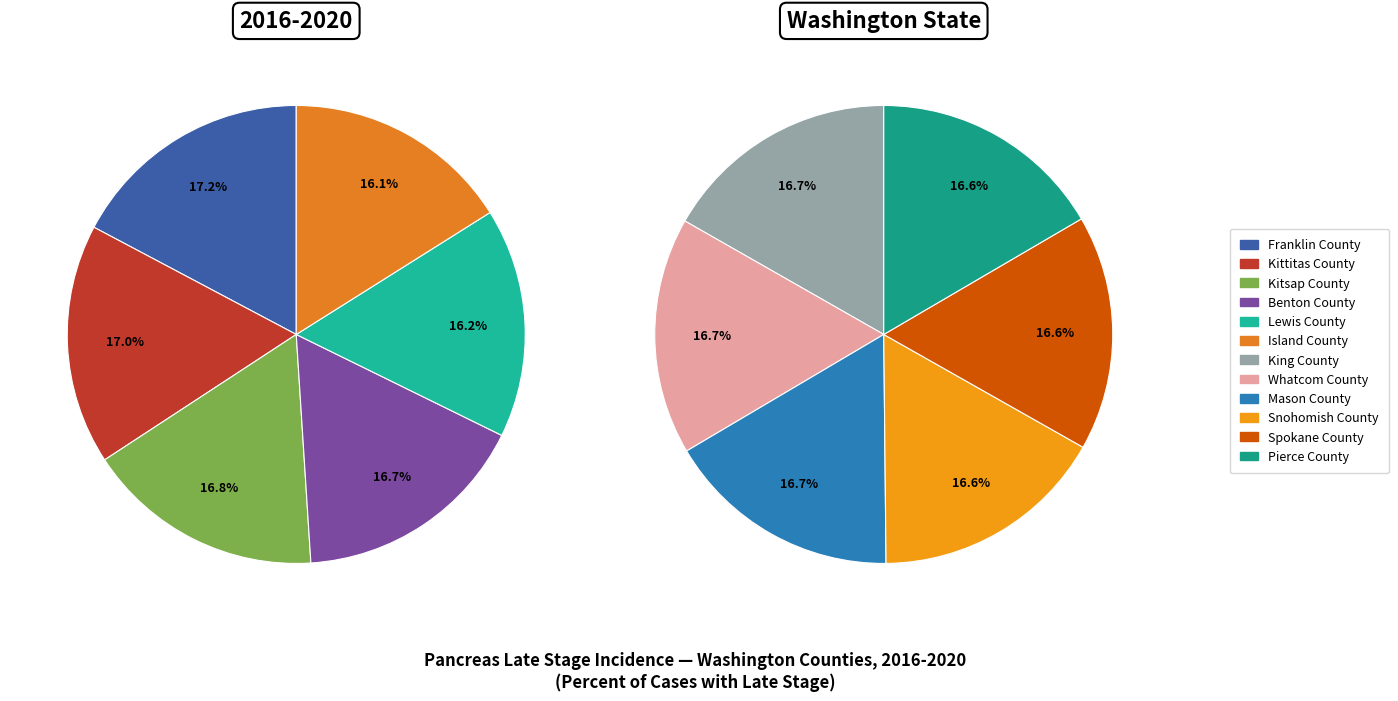

Is the sum of King County and Spokane County greater than half?

No